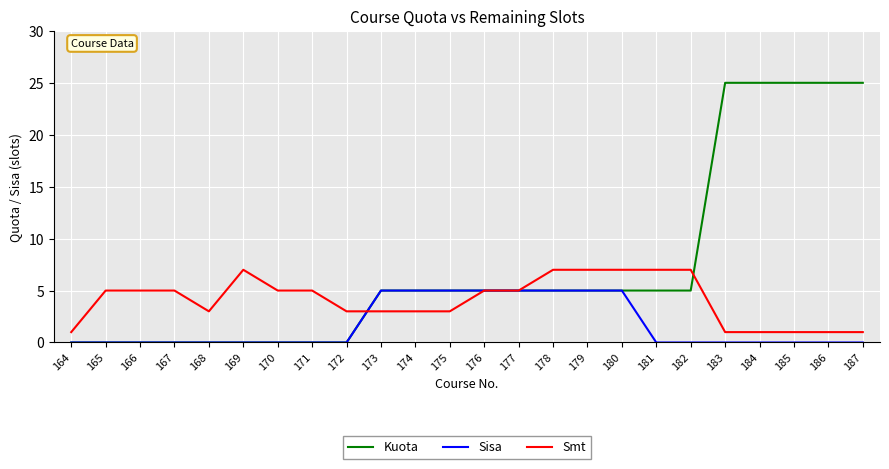

At how many categories does at least one series exceed 22?

5